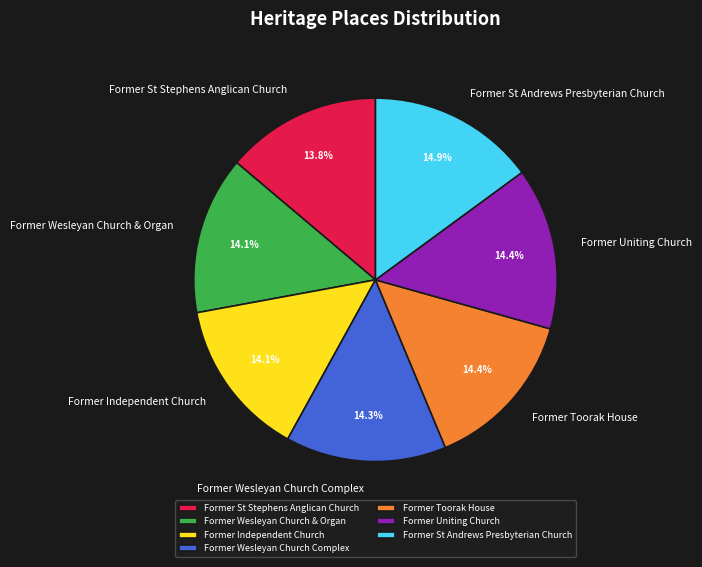

To the nearest percent, what is the average slice percentage?

14%